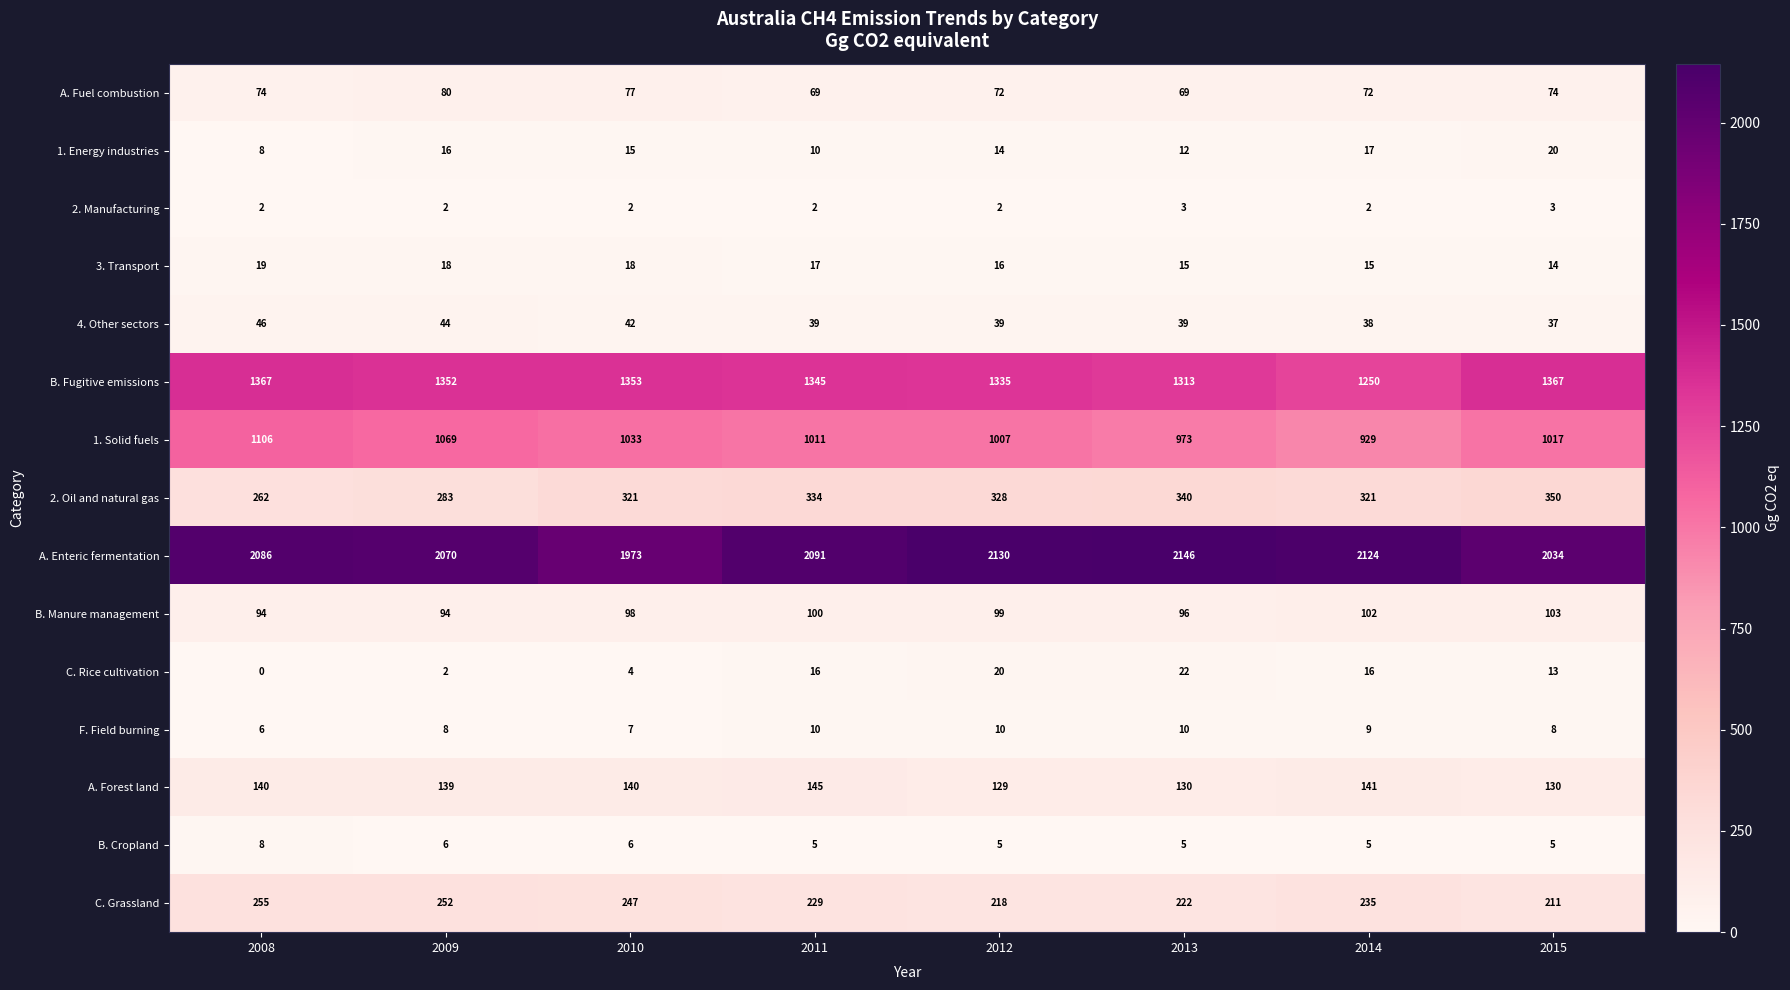

At how many categories does at least one series exceed 980?

8